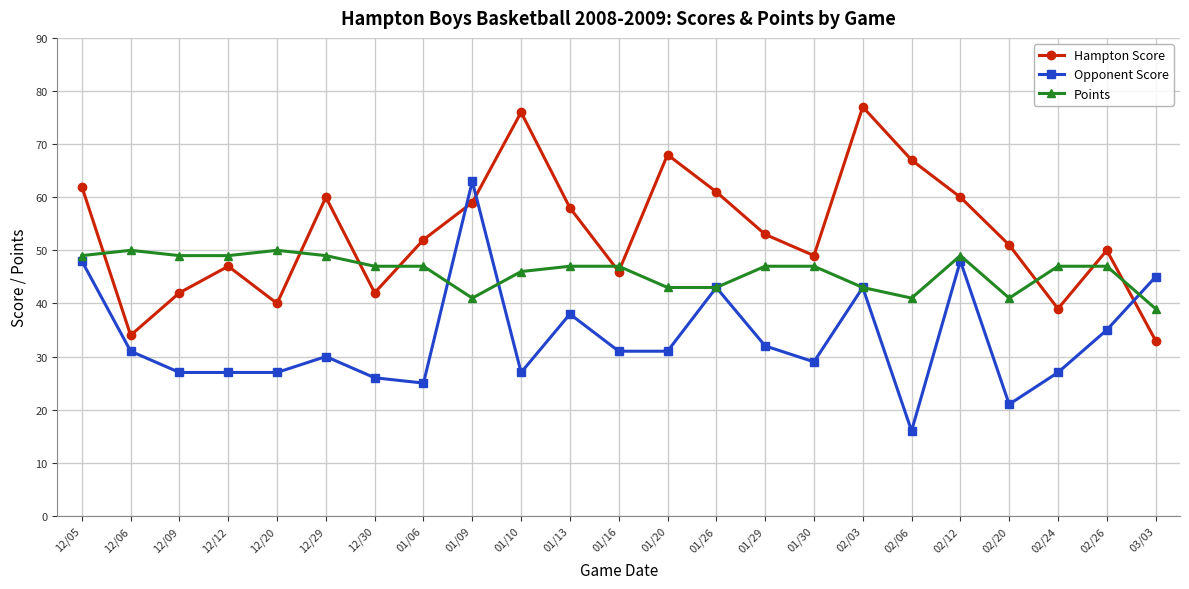

How many intersections are there between Opponent Score and Hampton Score?

3